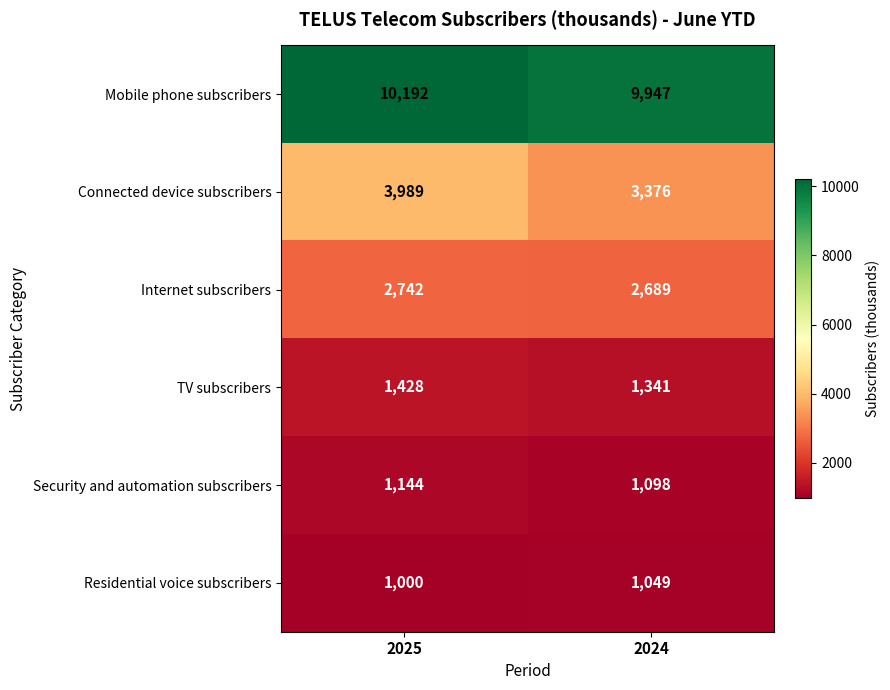

How many categories are shown in the chart?

2